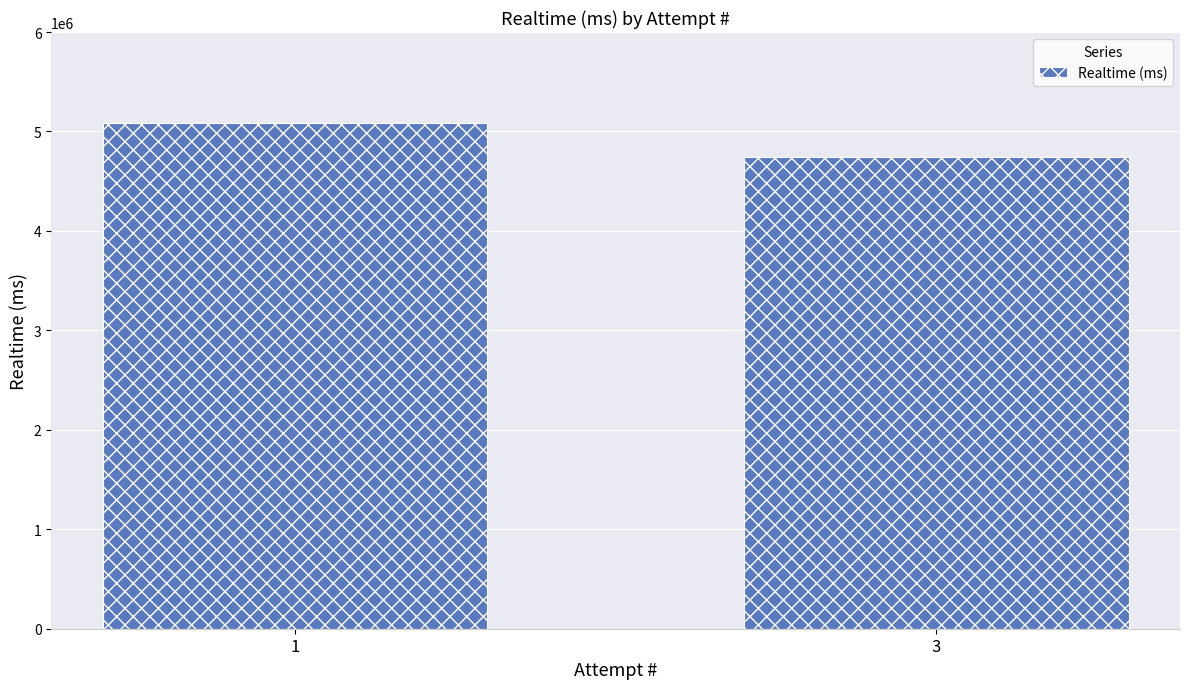

What is the change in value from 1 to 3?

-343056